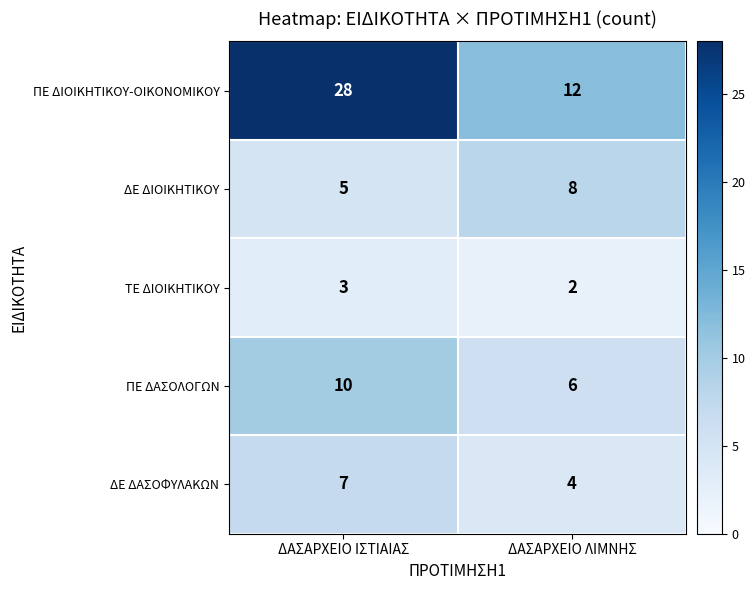

Is it true that ΔΕ ΔΙΟΙΚΗΤΙΚΟΥ equals 8 at ΔΑΣΑΡΧΕΙΟ ΛΙΜΝΗΣ?

True